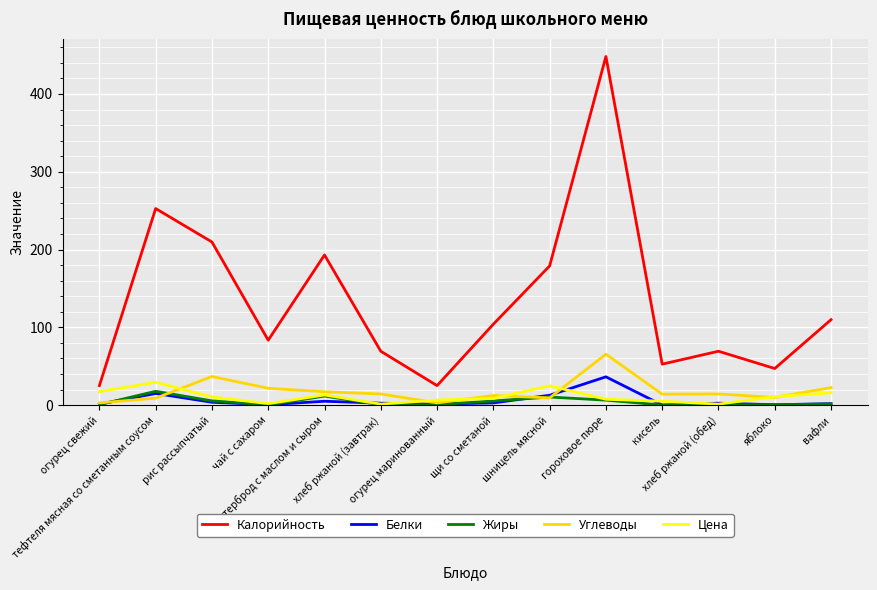

True or false: Углеводы and Калорийность cross at least once.

False